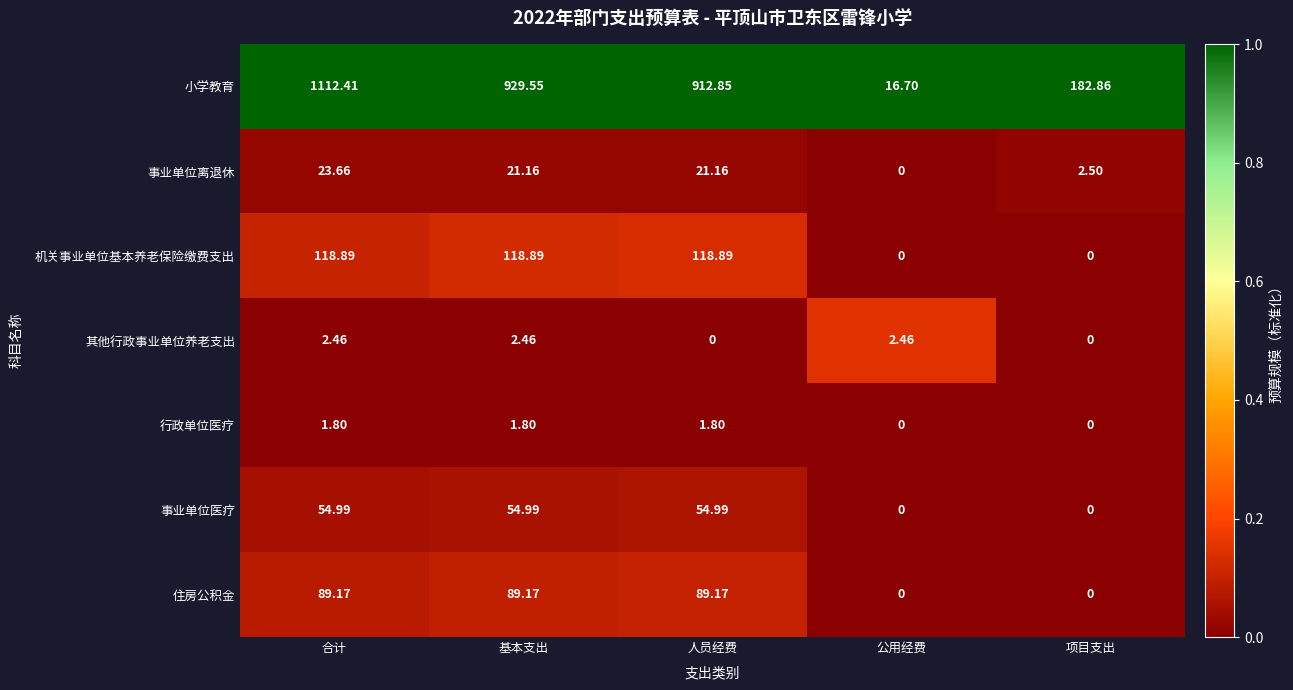

Which series has the largest range (max minus min)?

小学教育